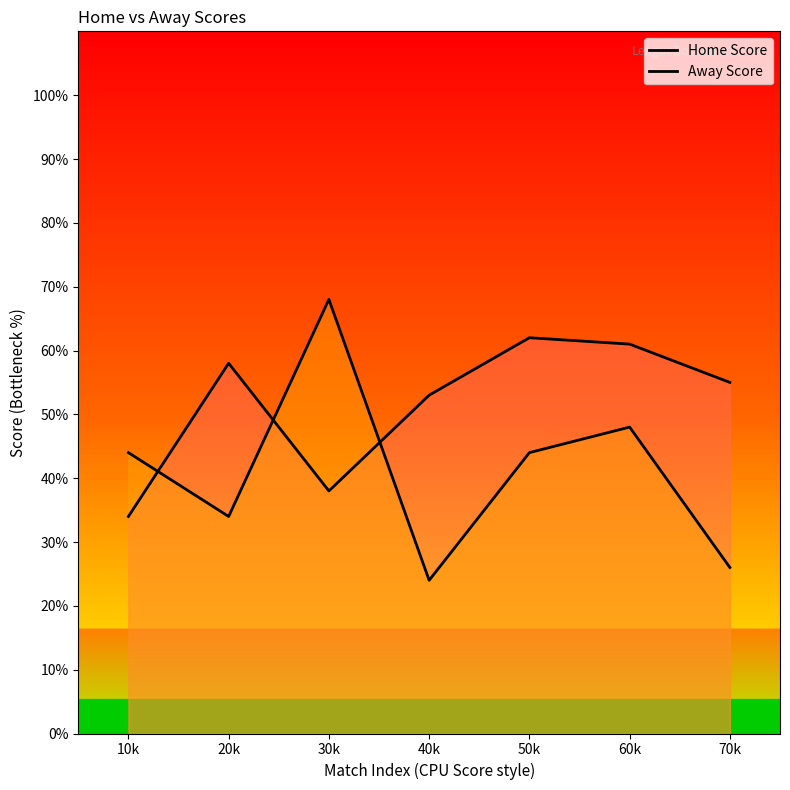

How many intersections are there between Home Score and Away Score?

3